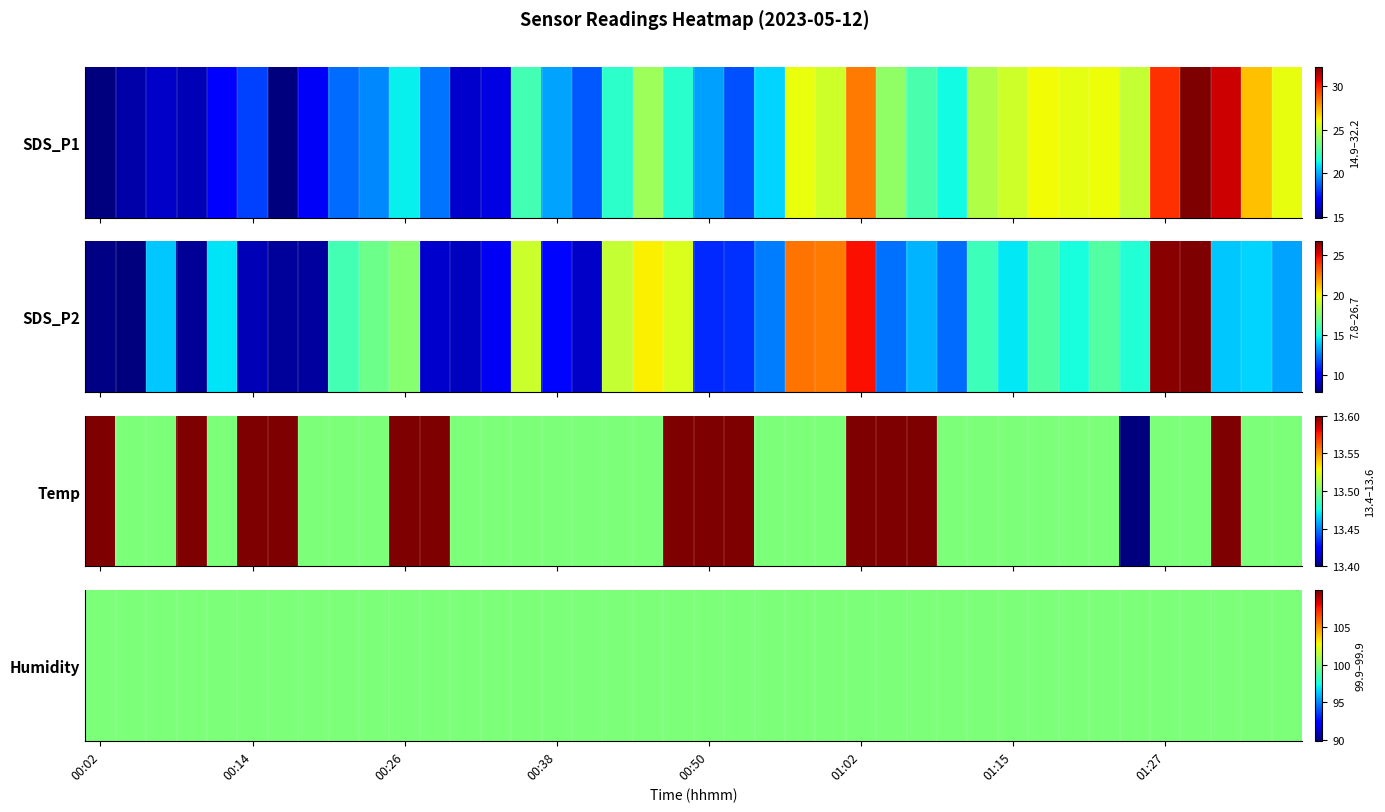

Which series has the largest range (max minus min)?

SDS_P2